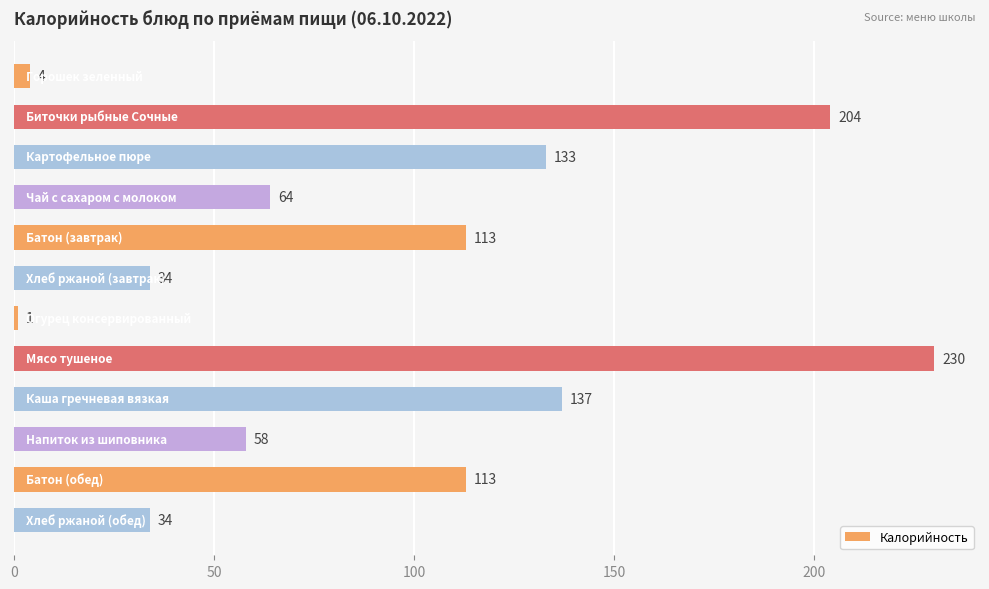

What is the value of the 3rd bar from the top?

133